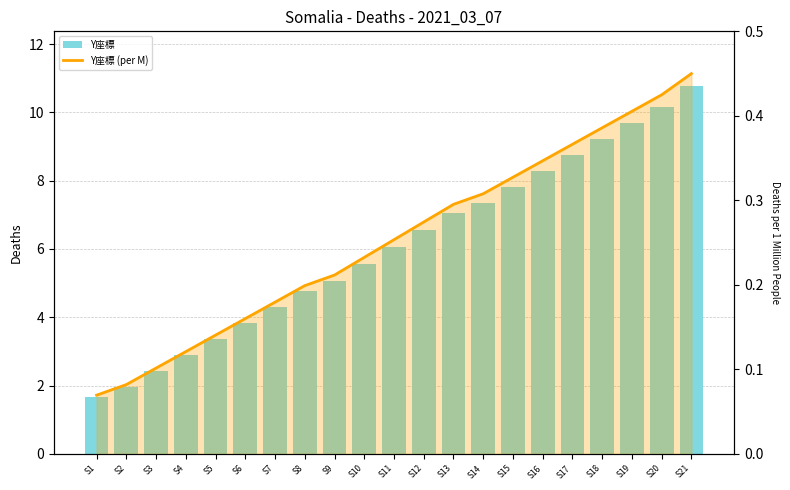

What is the approximate value of Y座標 (per M) at S8?

0.2